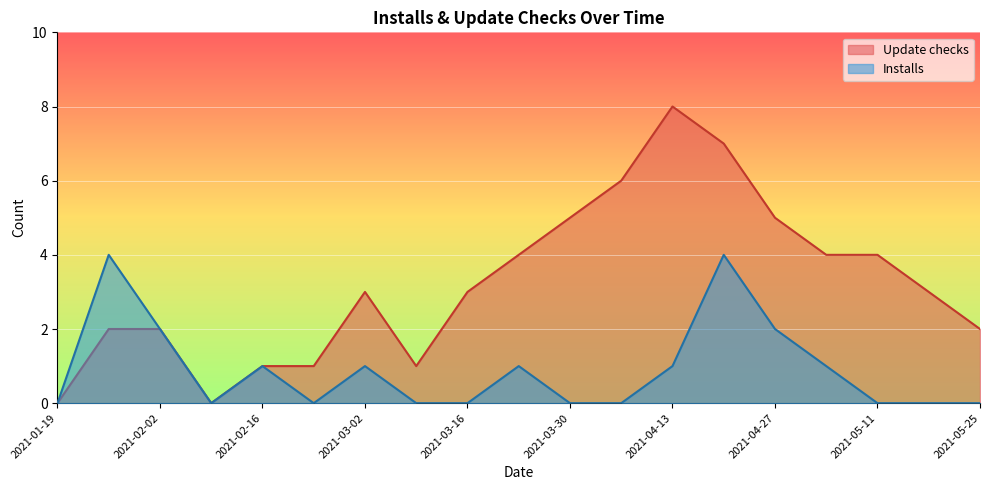

What is the total value across all series at 2021-04-13?

9